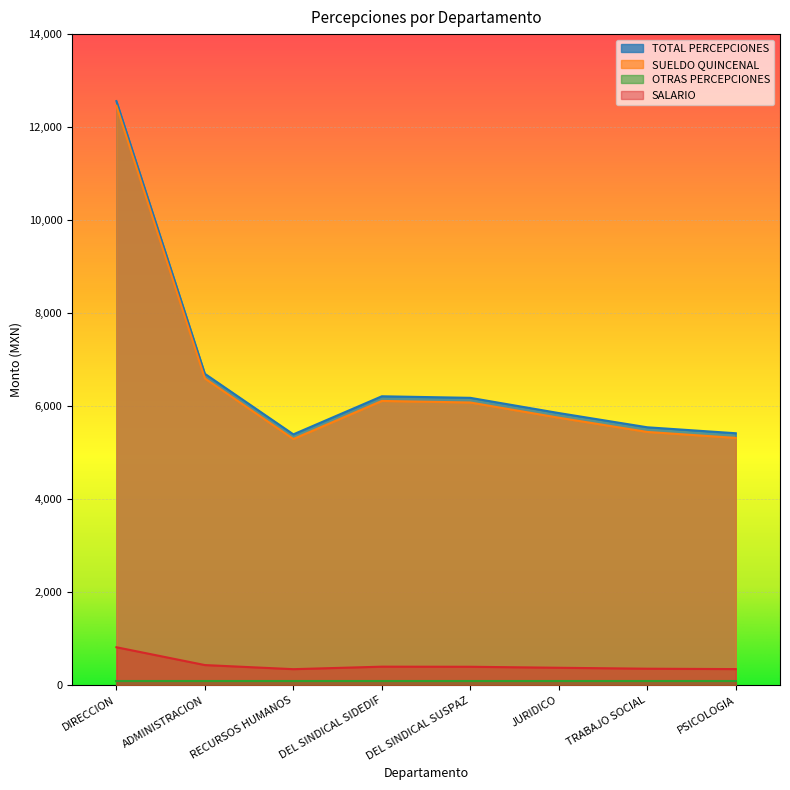

What position from the right is JURIDICO?

3